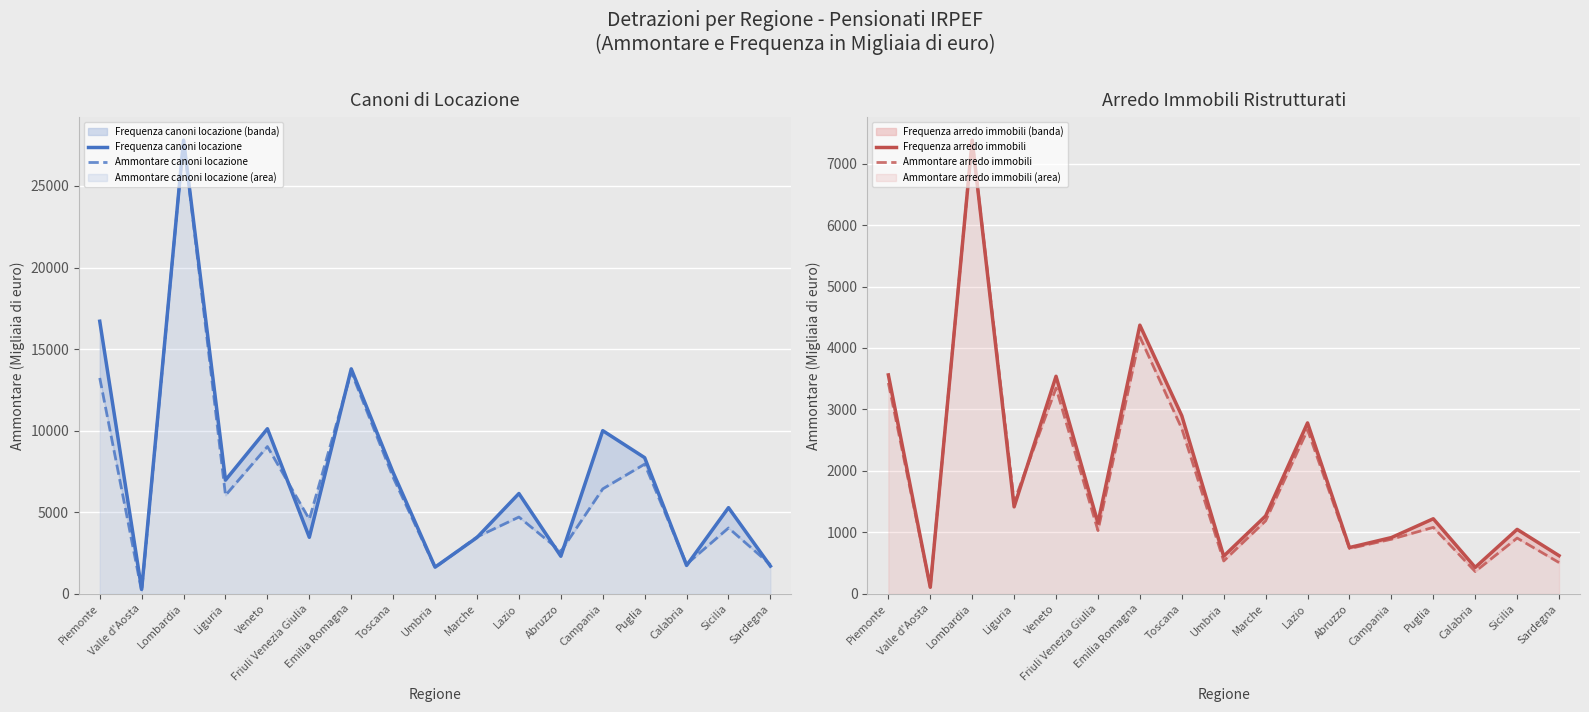

Reading left to right, list all the values displayed in this chart.

Frequenza canoni locazione: Piemonte=16708.3	Valle d'Aosta=271.3	Lombardia=27807.0	Liguria=6968.8	Veneto=10118.8	Friuli Venezia Giulia=3462.9	Emilia Romagna=13789.0	Toscana=7429.9	Umbria=1634.6	Marche=3451.7	Lazio=6146.9	Abruzzo=2302.0	Campania=10000.3	Puglia=8343.3	Calabria=1736.7	Sicilia=5280.3	Sardegna=1697.9
Ammontare canoni locazione: Piemonte=13230.0	Valle d'Aosta=149.0	Lombardia=27807.0	Liguria=6036.0	Veneto=9027.0	Friuli Venezia Giulia=4572.0	Emilia Romagna=13601.0	Toscana=7133.0	Umbria=1612.0	Marche=3486.0	Lazio=4705.0	Abruzzo=2602.0	Campania=6433.0	Puglia=7950.0	Calabria=1815.0	Sicilia=4036.0	Sardegna=1788.0
Frequenza arredo immobili: Piemonte=3561.5	Valle d'Aosta=106.0	Lombardia=7381.0	Liguria=1414.7	Veneto=3539.3	Friuli Venezia Giulia=1153.4	Emilia Romagna=4371.0	Toscana=2897.0	Umbria=612.0	Marche=1266.6	Lazio=2780.5	Abruzzo=752.5	Campania=914.7	Puglia=1220.7	Calabria=429.6	Sicilia=1048.2	Sardegna=620.6
Ammontare arredo immobili: Piemonte=3431.0	Valle d'Aosta=113.0	Lombardia=7381.0	Liguria=1499.0	Veneto=3346.0	Friuli Venezia Giulia=1029.0	Emilia Romagna=4180.0	Toscana=2687.0	Umbria=534.0	Marche=1187.0	Lazio=2668.0	Abruzzo=736.0	Campania=888.0	Puglia=1081.0	Calabria=362.0	Sicilia=907.0	Sardegna=508.0